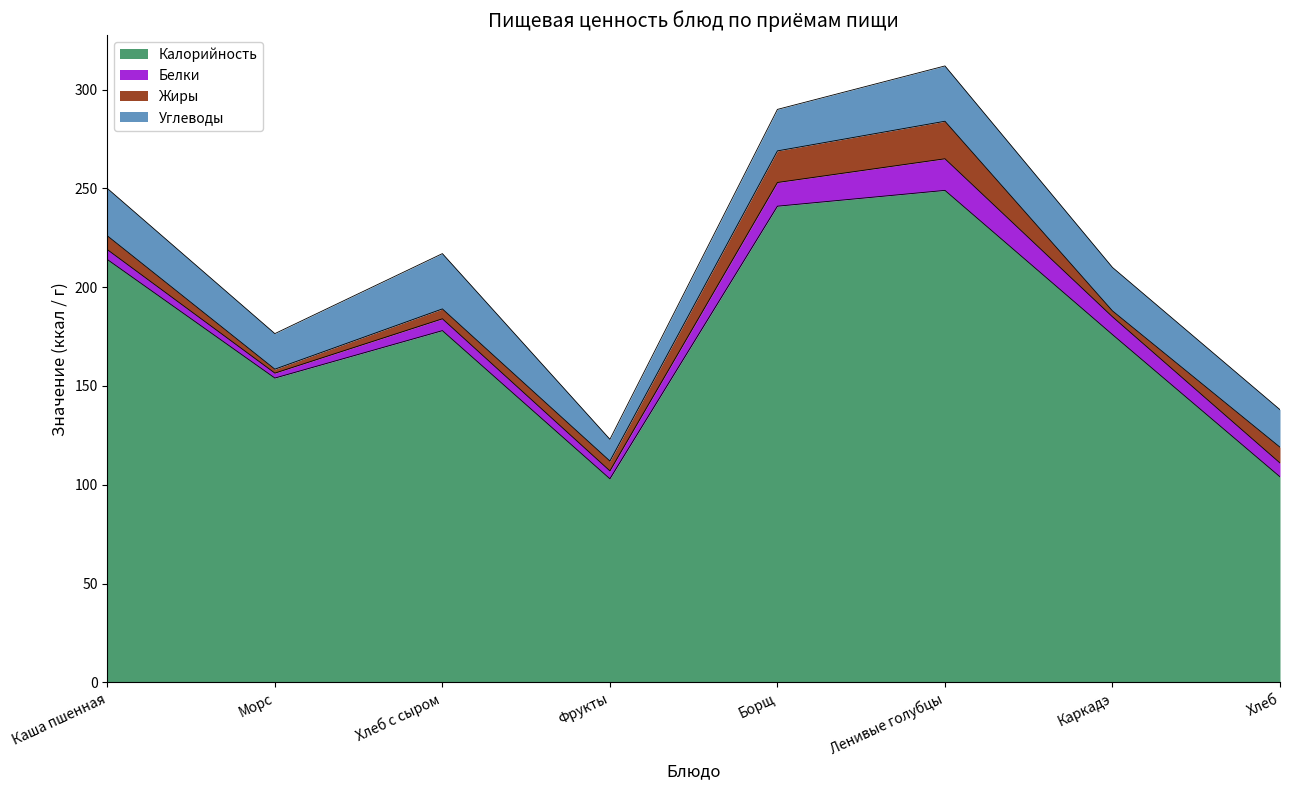

The Углеводы series shows 37.2 at Борщ. True or false?

False